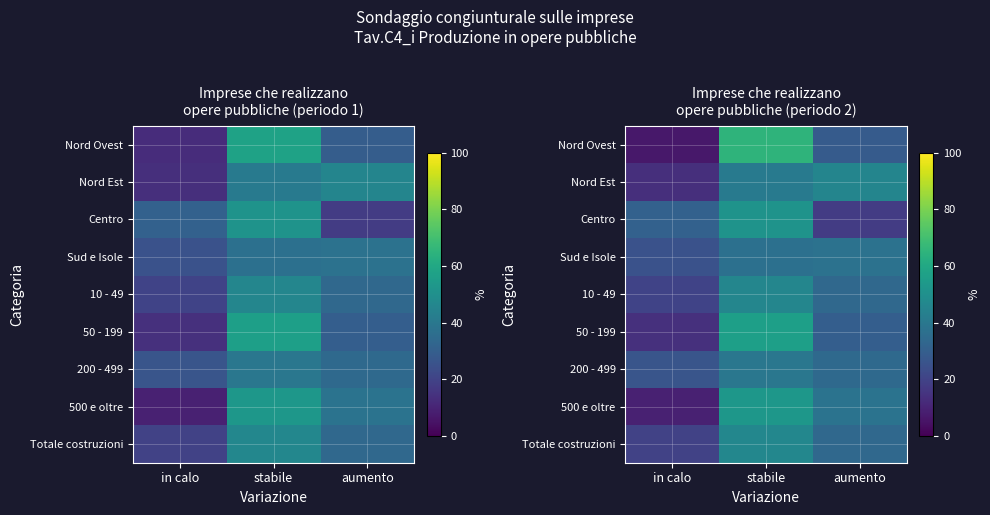

What is the total value across all series at aumento?

299.2